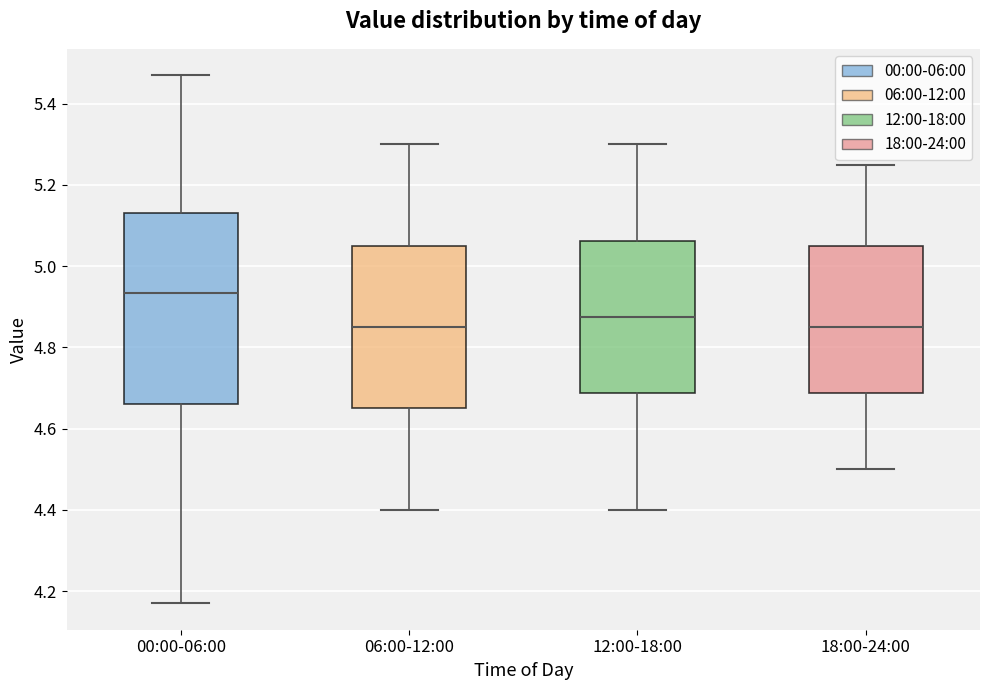

Reading left to right, read every box against the y-axis: the position of its median line, the range the box covers, and the ends of its whiskers. The values are not printed on the chart, so give them approximately, as read against the axis.

00:00-06:00: median 4.94, box 4.66 to 5.14, whiskers 4.18 to 5.48
06:00-12:00: median 4.86, box 4.66 to 5.06, whiskers 4.40 to 5.30
12:00-18:00: median 4.88, box 4.68 to 5.06, whiskers 4.40 to 5.30
18:00-24:00: median 4.86, box 4.68 to 5.06, whiskers 4.50 to 5.26